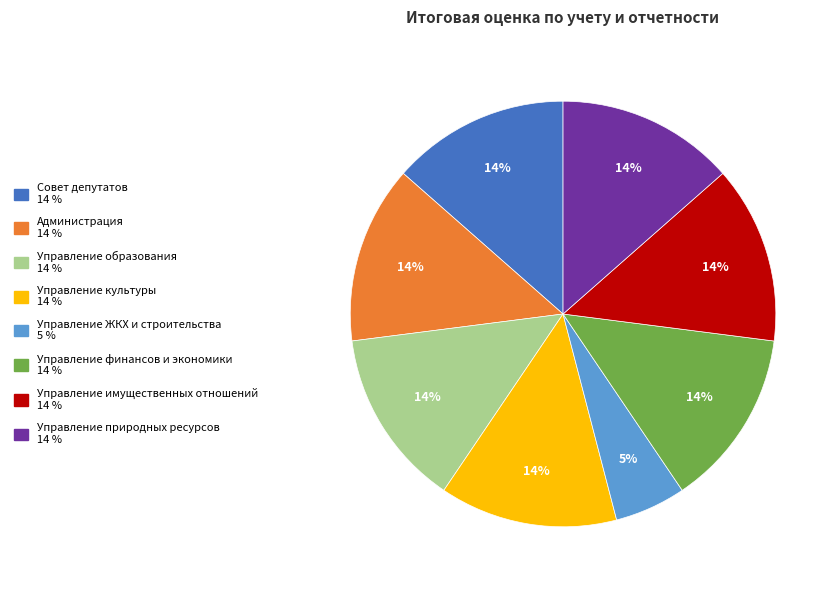

True or false: Управление ЖКХ и строительства accounts for 5% of the total.

True